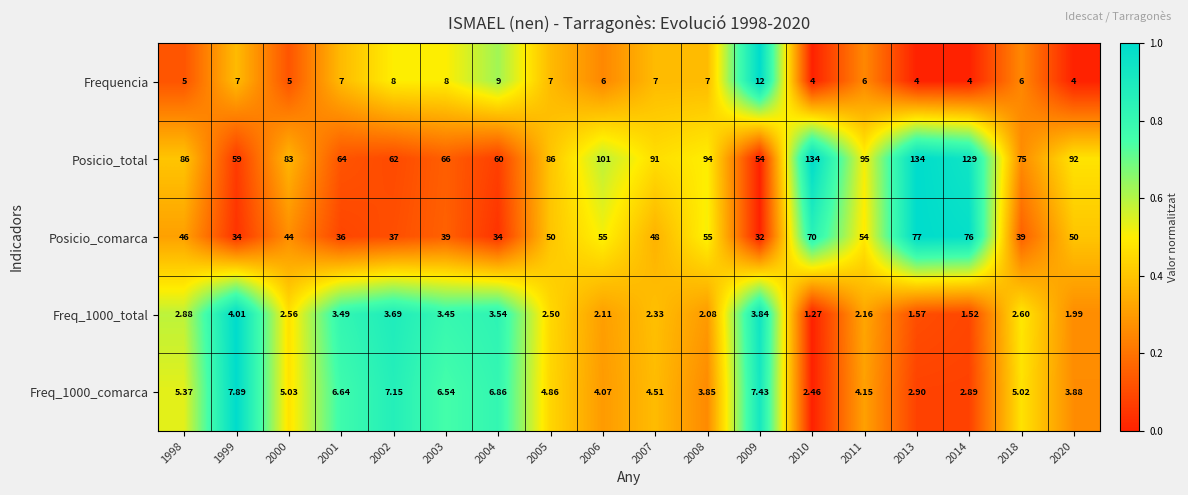

Which series changed the most between 2011 and 2014?

Posicio_total